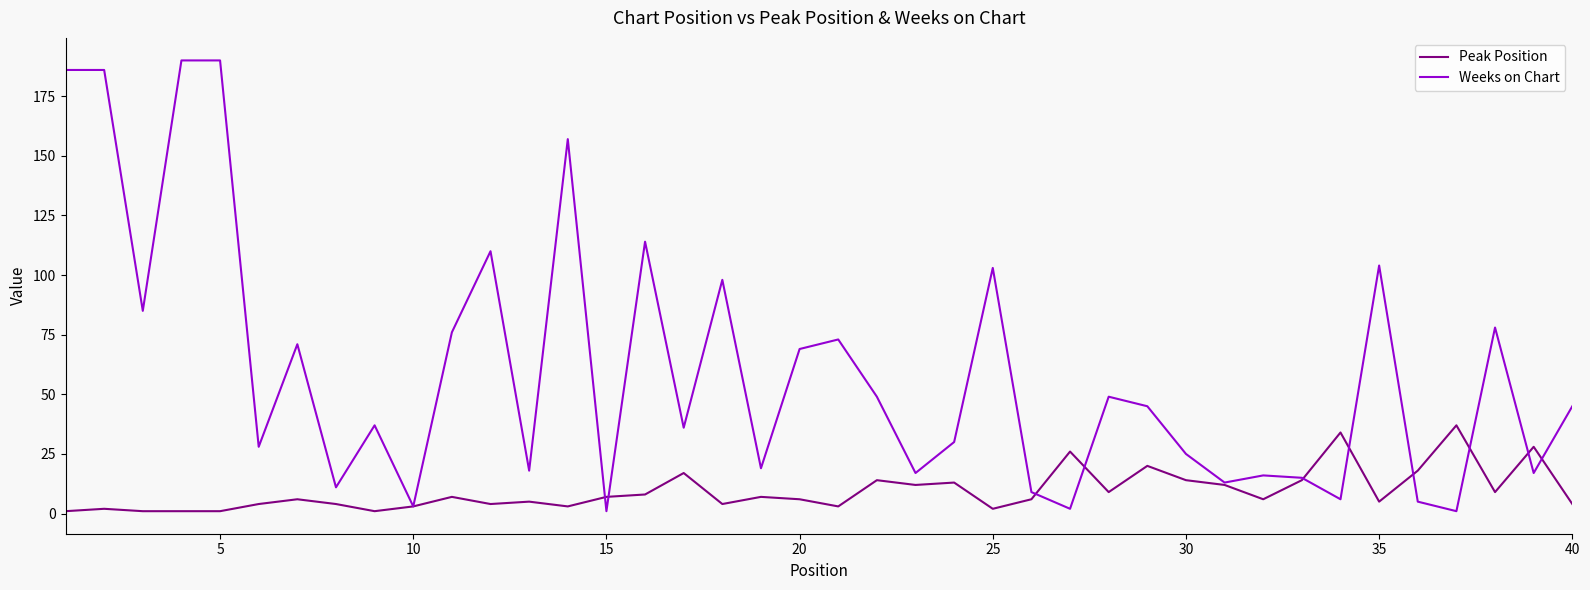

What is the greatest value displayed?

190